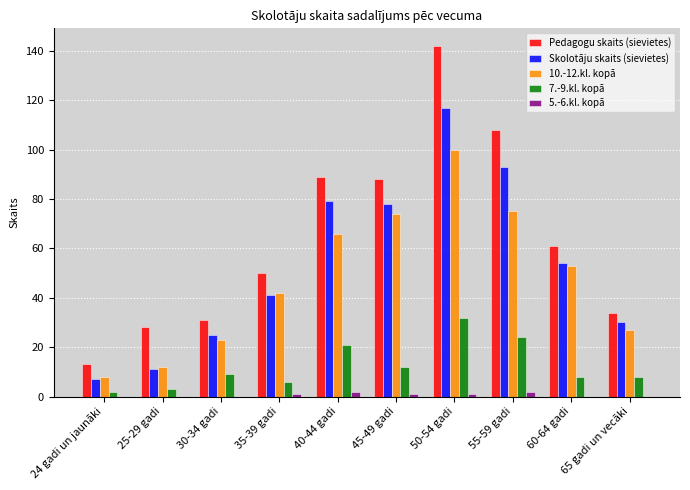

Which series has the largest total across all categories?

Pedagogu skaits (sievietes)